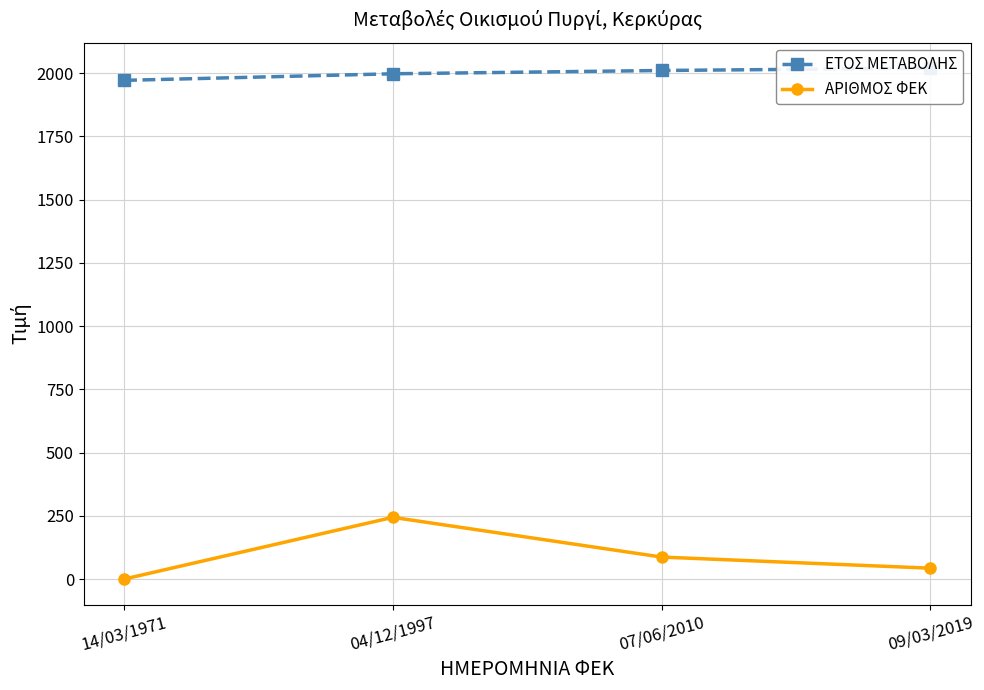

True or false: ΕΤΟΣ ΜΕΤΑΒΟΛΗΣ has more than 0 interior local peaks.

False